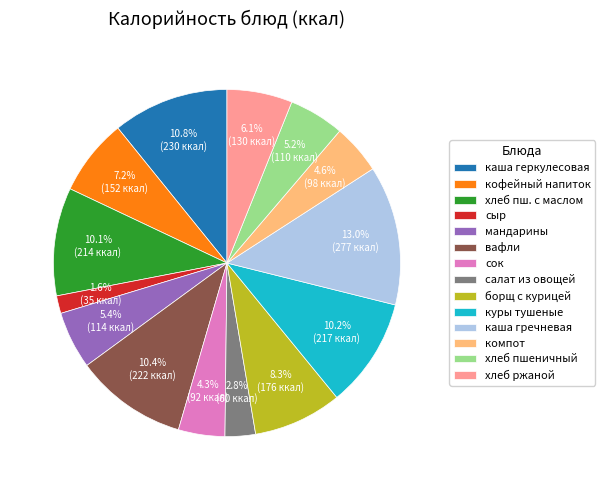

Which slice is the smallest?

сыр